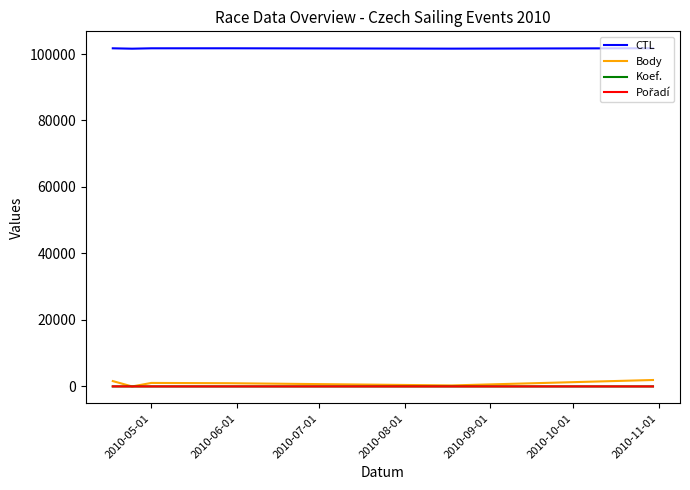

At how many categories does at least one series exceed 83344?

6